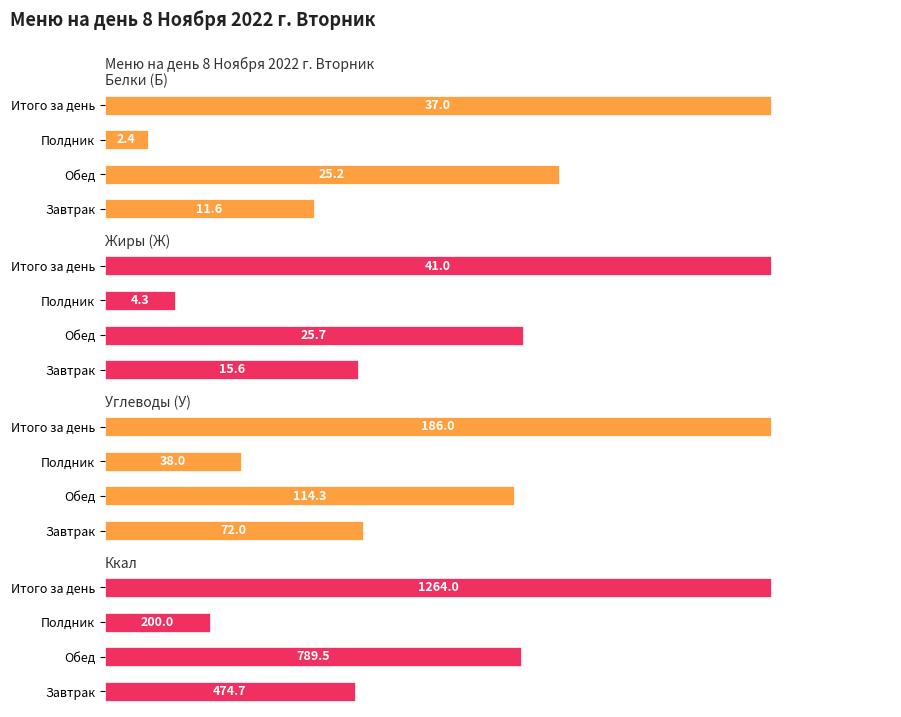

How many series are shown in this chart?

4